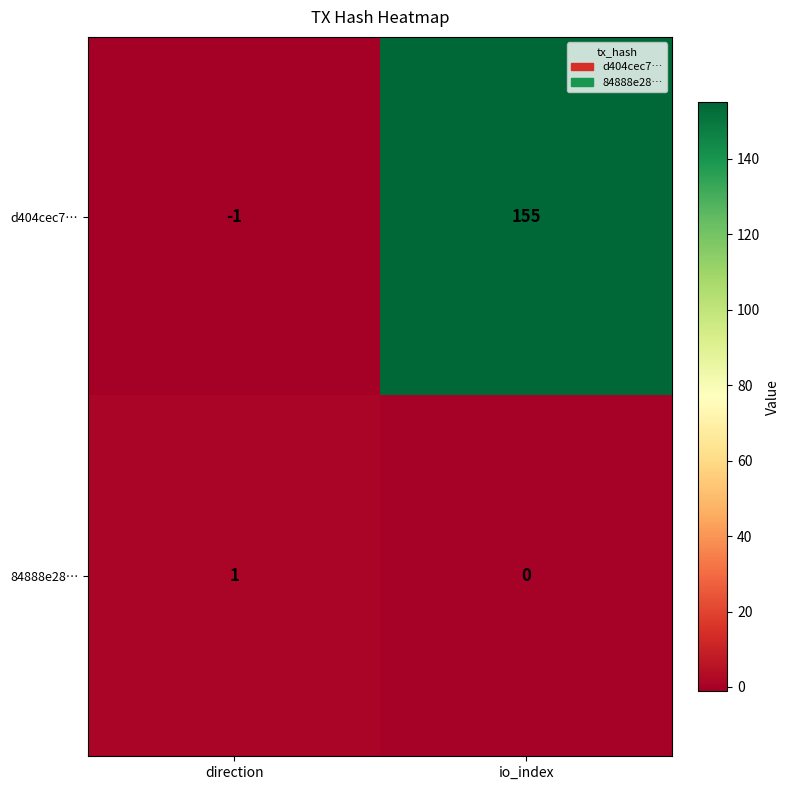

Which series has the largest total across all categories?

d404cec7…